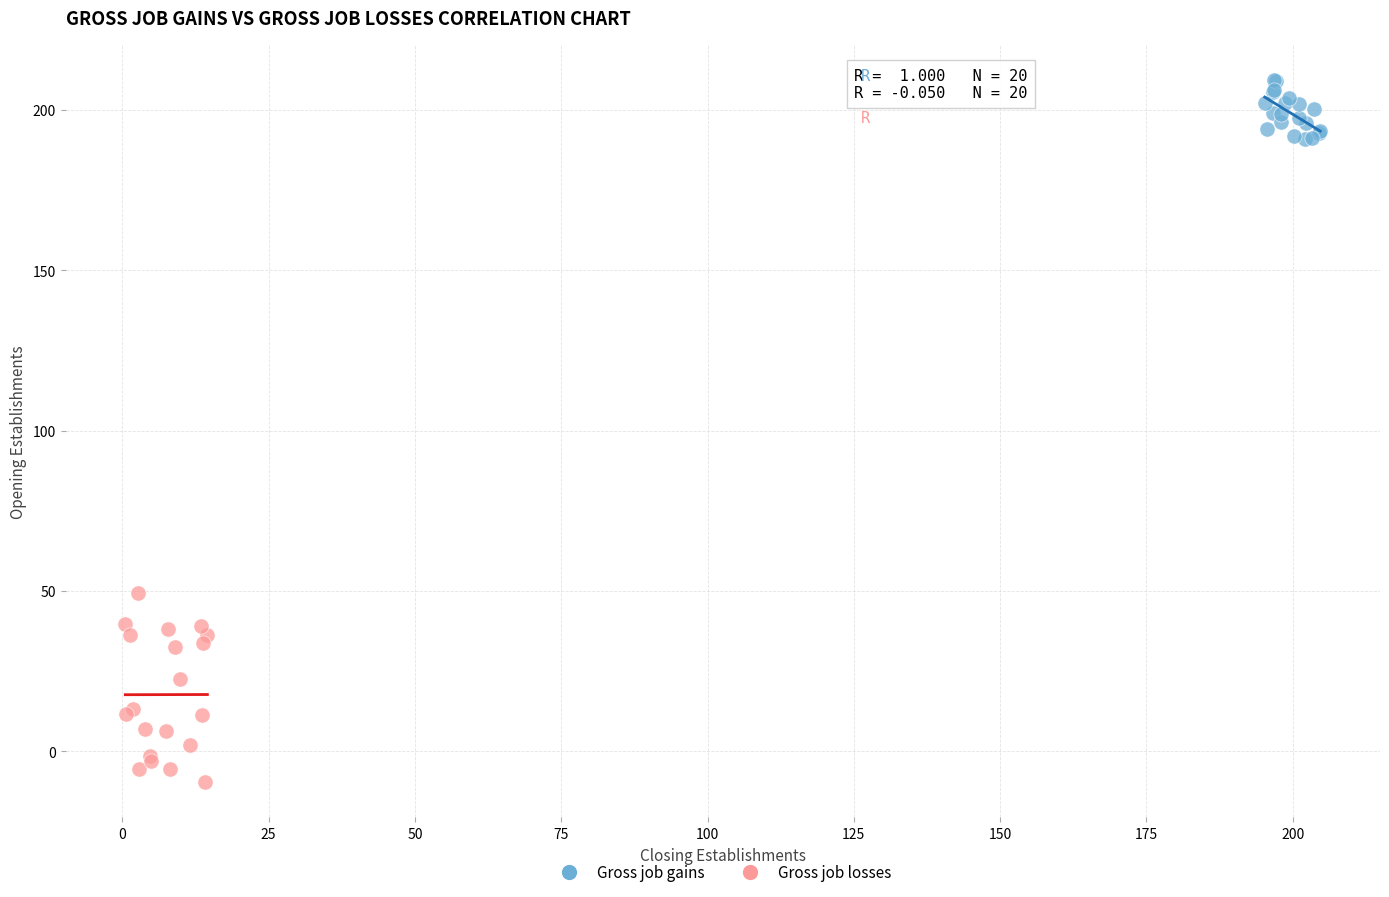

Which series contains the highest Y value?

Gross job gains